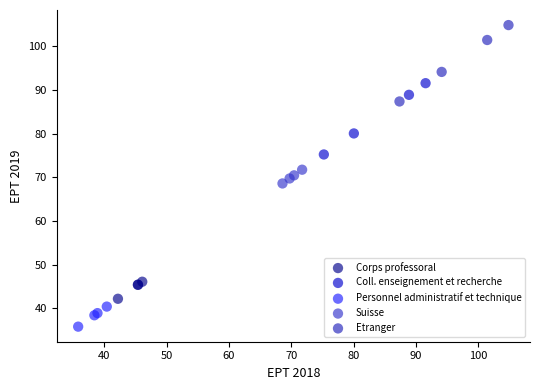

Which series reaches the minimum Y coordinate?

Personnel administratif et technique